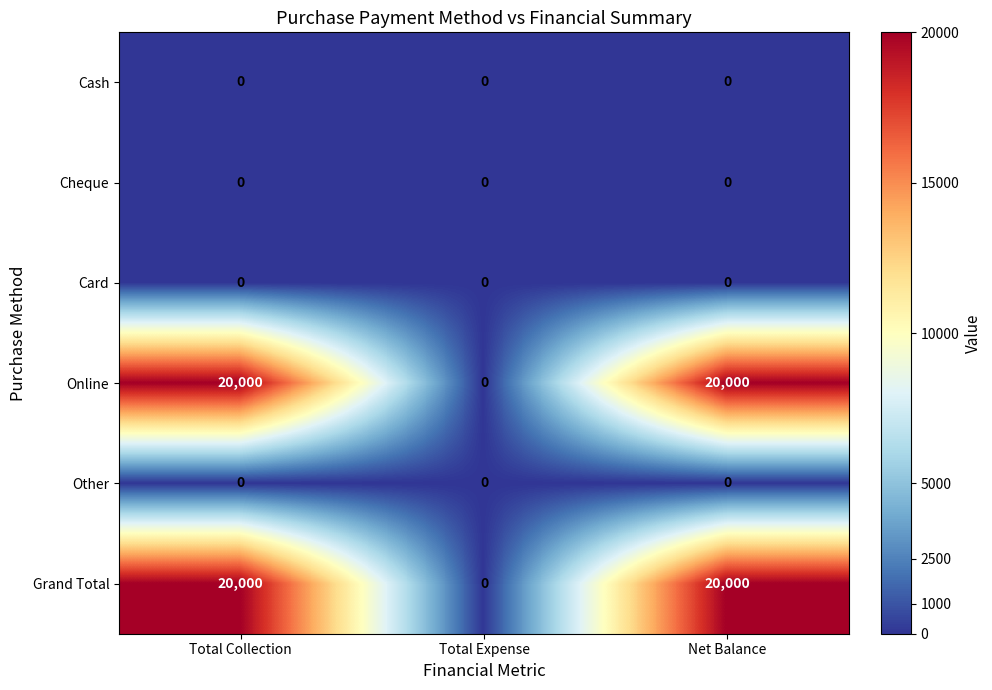

What is the sum of all Grand Total values?

40000